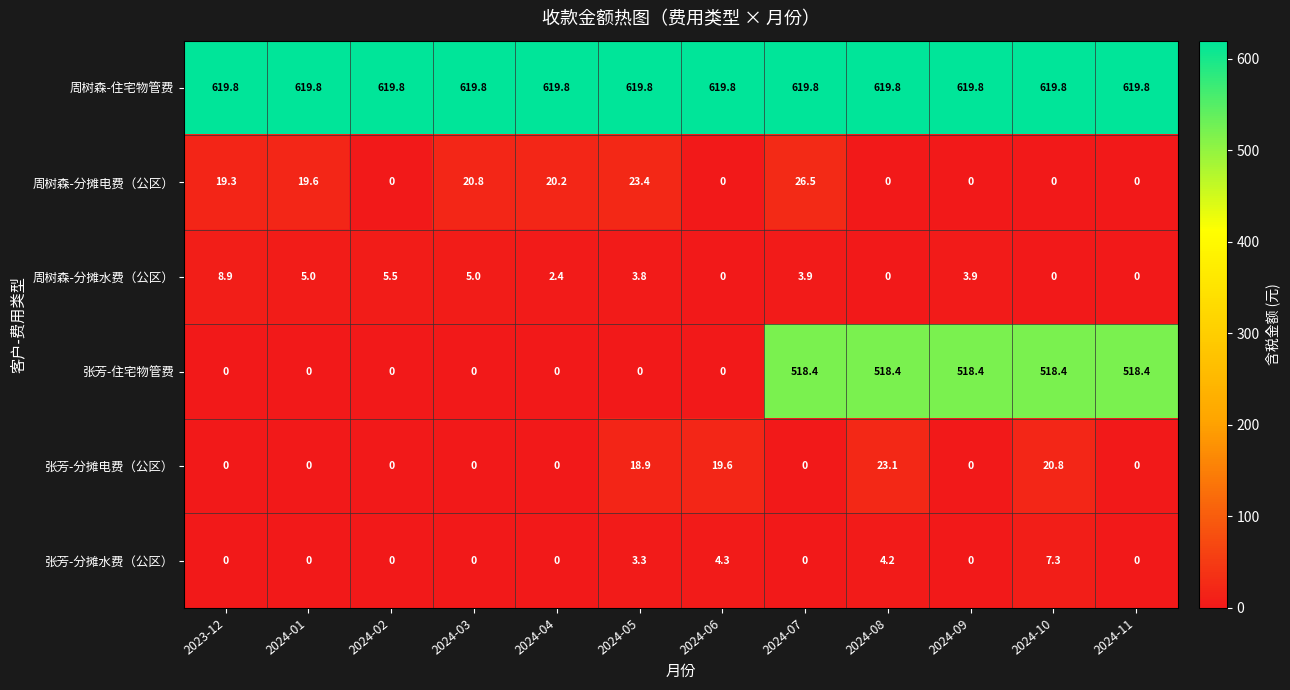

At which category is the sum across all series the highest?

2024-07